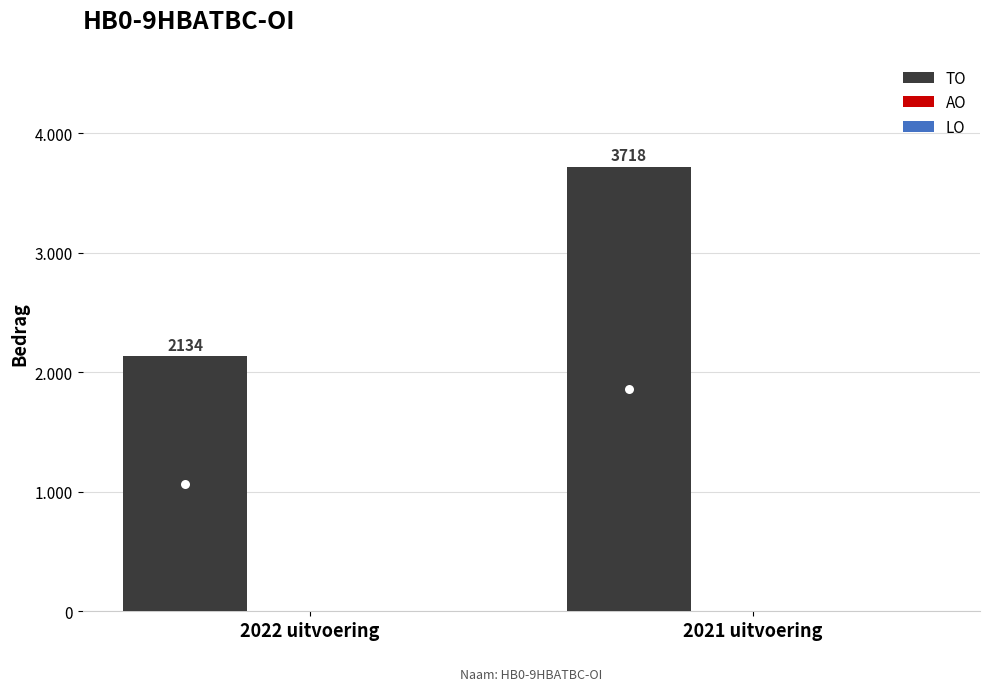

Which label corresponds to the largest value in the chart?

2021 uitvoering